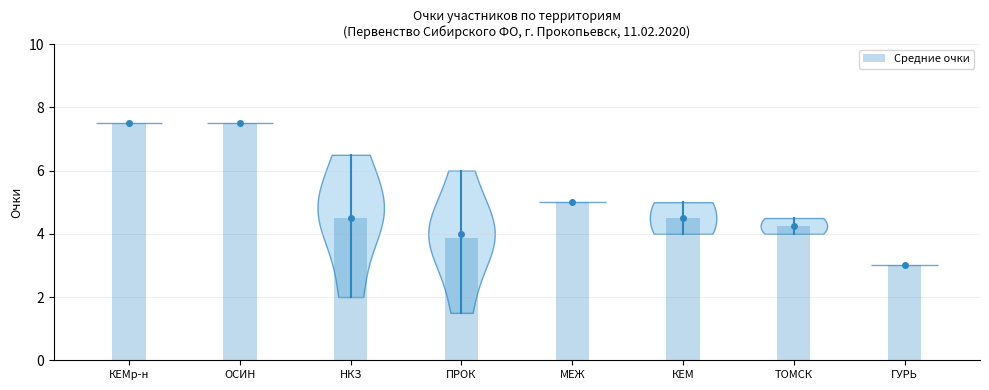

What is the difference between the maximum and minimum values?

4.5